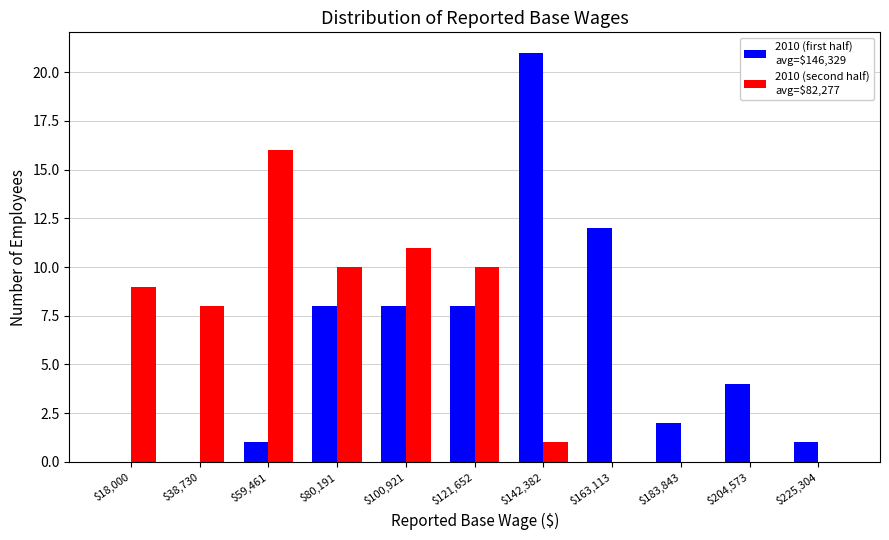

At which category does the chart reach its peak across all series?

$142,382